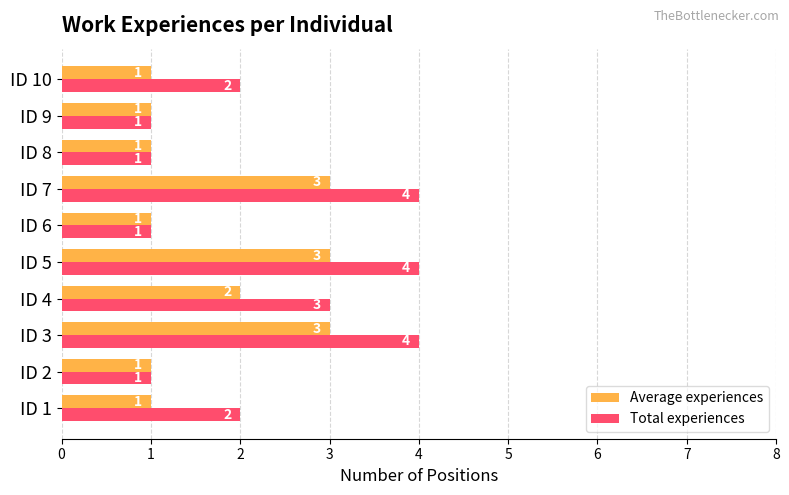

What is the sum of all Total experiences values?

23